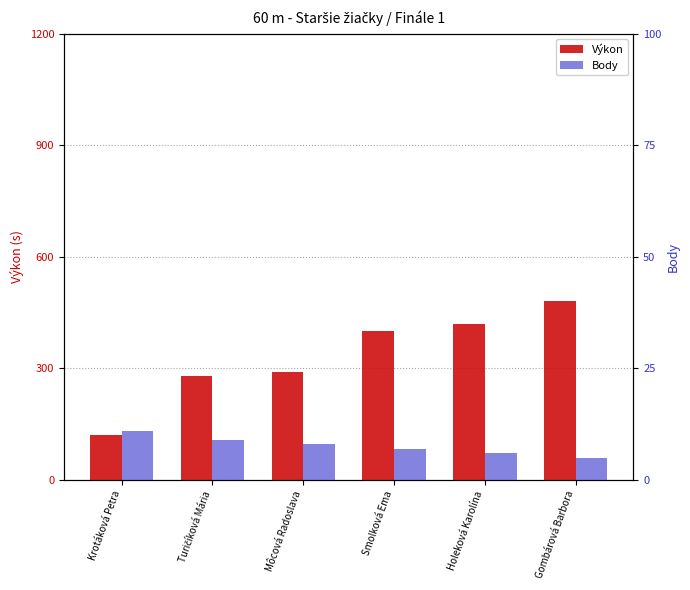

What is the lowest value of the Výkon (scaled) series?

120.0